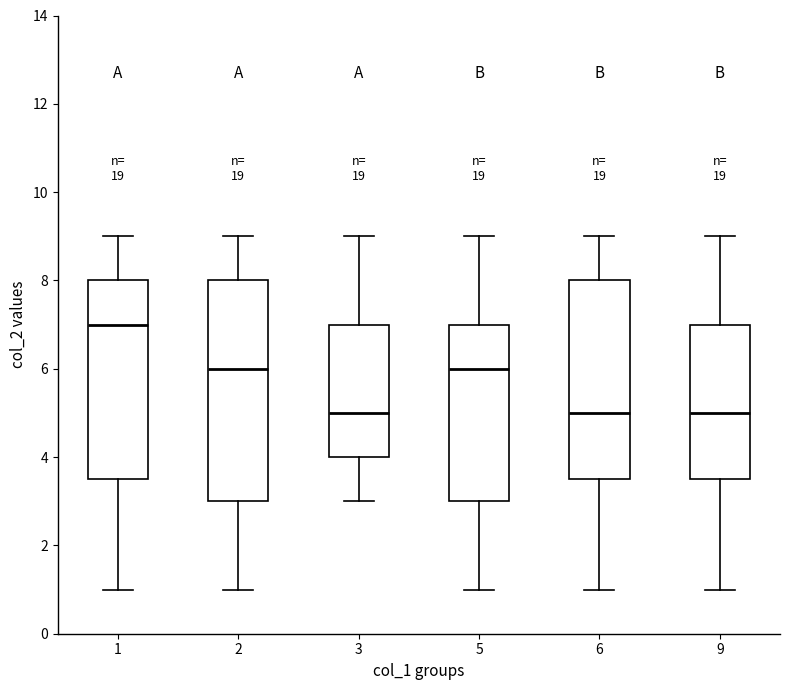

Reading left to right, read every box against the y-axis: the position of its median line, the range the box covers, and the ends of its whiskers. The values are not printed on the chart, so give them approximately, as read against the axis.

1: median 7.0, box 3.6 to 8.0, whiskers 1.0 to 9.0
2: median 6.0, box 3.0 to 8.0, whiskers 1.0 to 9.0
3: median 5.0, box 4.0 to 7.0, whiskers 3.0 to 9.0
5: median 6.0, box 3.0 to 7.0, whiskers 1.0 to 9.0
6: median 5.0, box 3.6 to 8.0, whiskers 1.0 to 9.0
9: median 5.0, box 3.6 to 7.0, whiskers 1.0 to 9.0